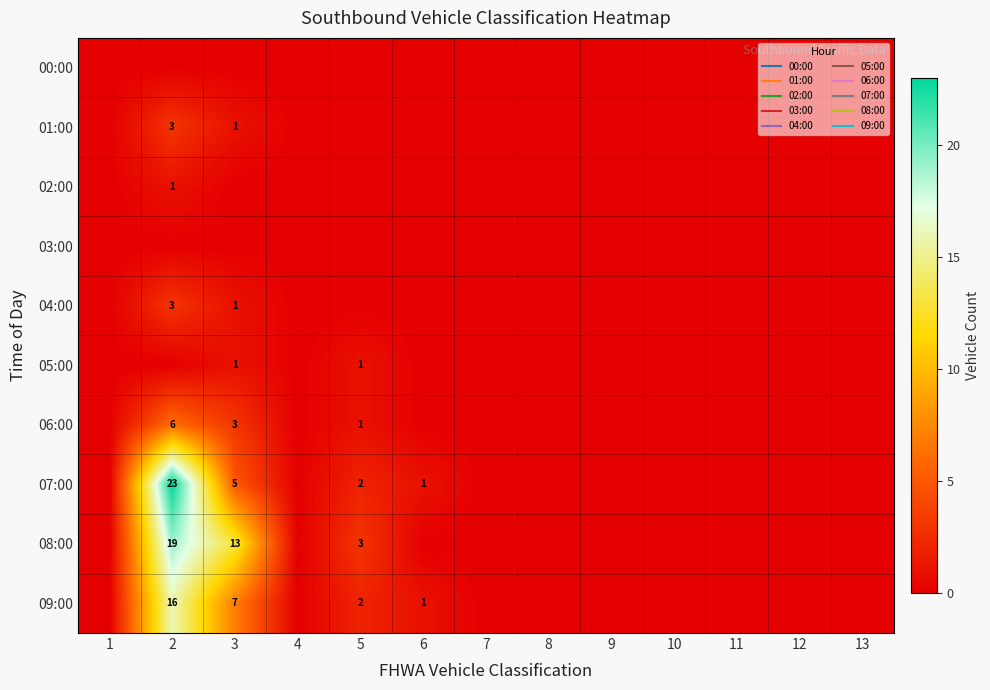

How many values in 05:00 are above zero?

2